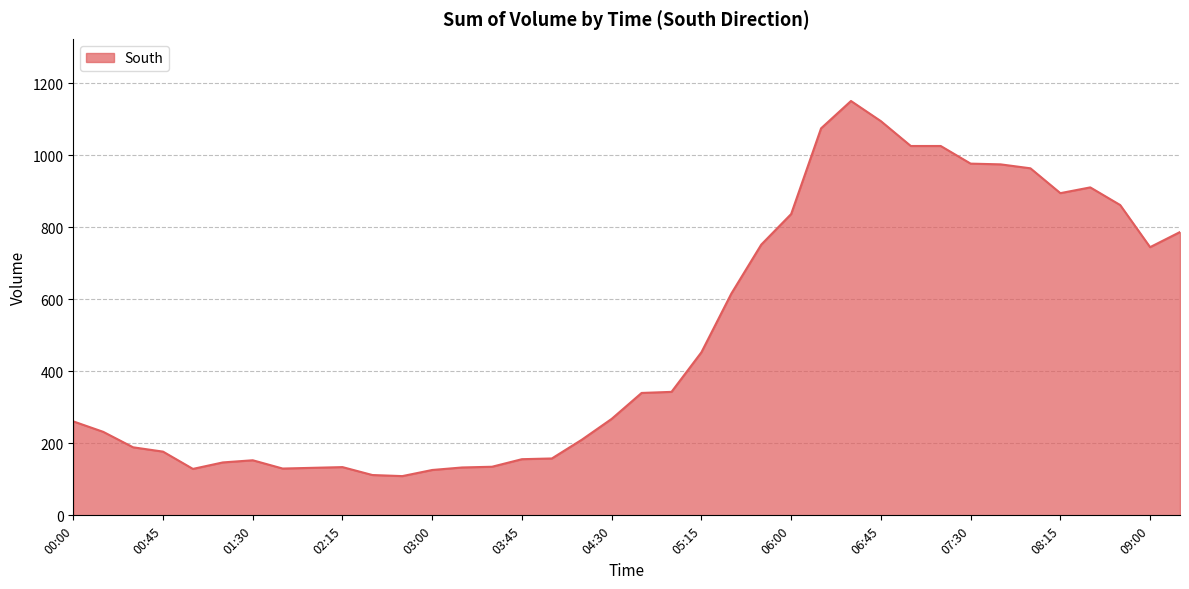

What is the smallest value displayed?

109